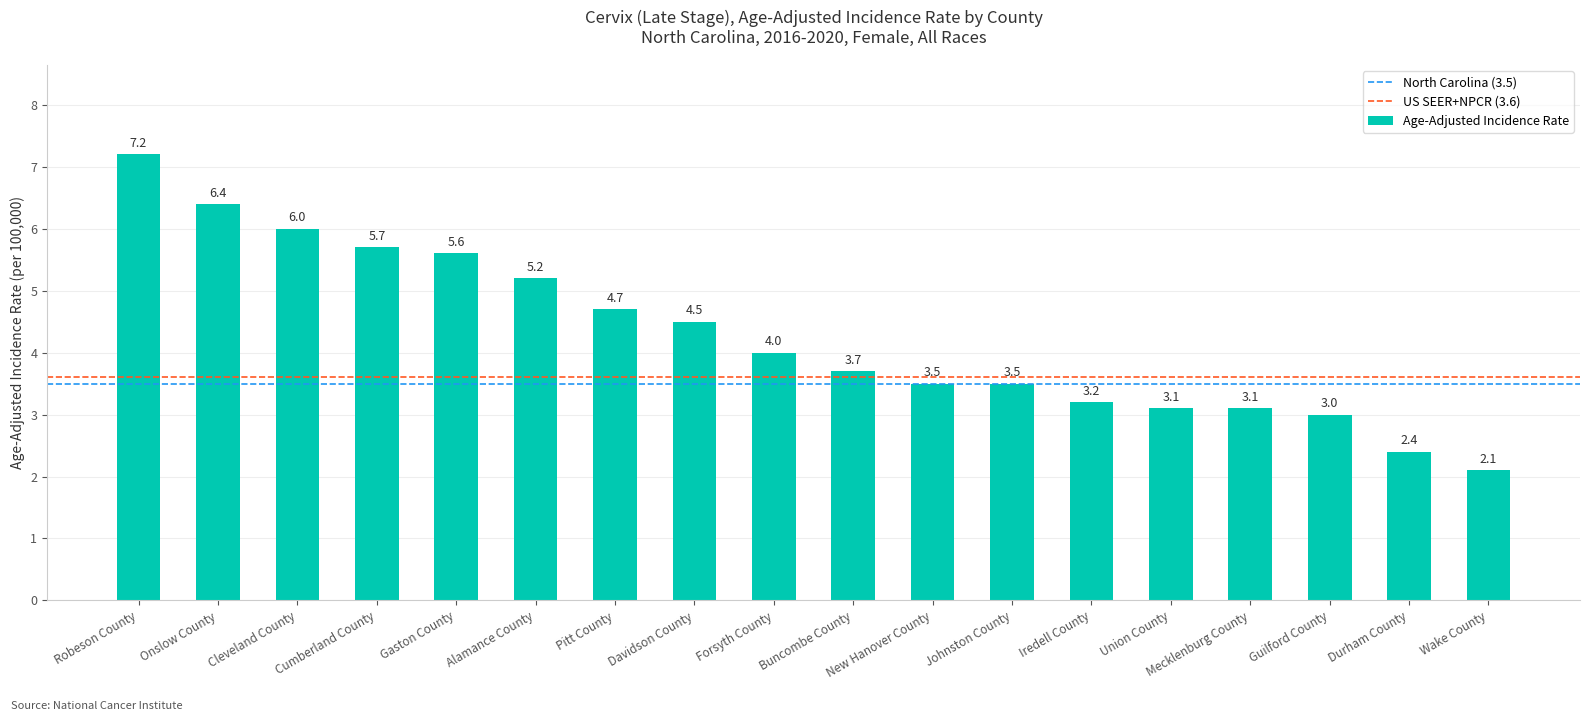

What position from the right is Johnston County?

7